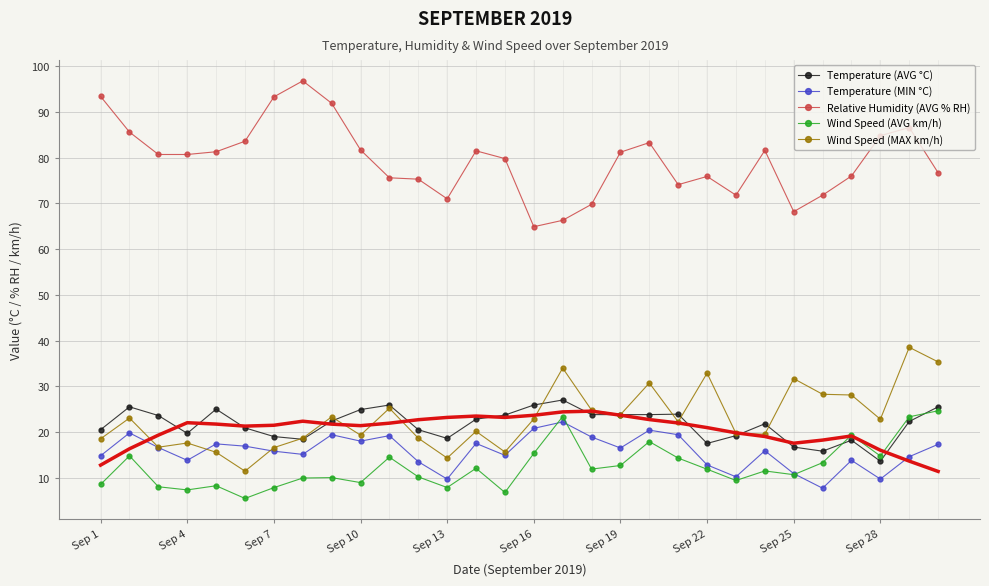

What is the maximum value for Temperature (AVG °C)?

27.0